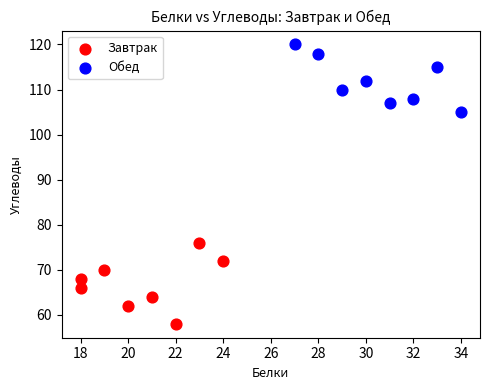

Which series has the widest spread of Y values?

Завтрак